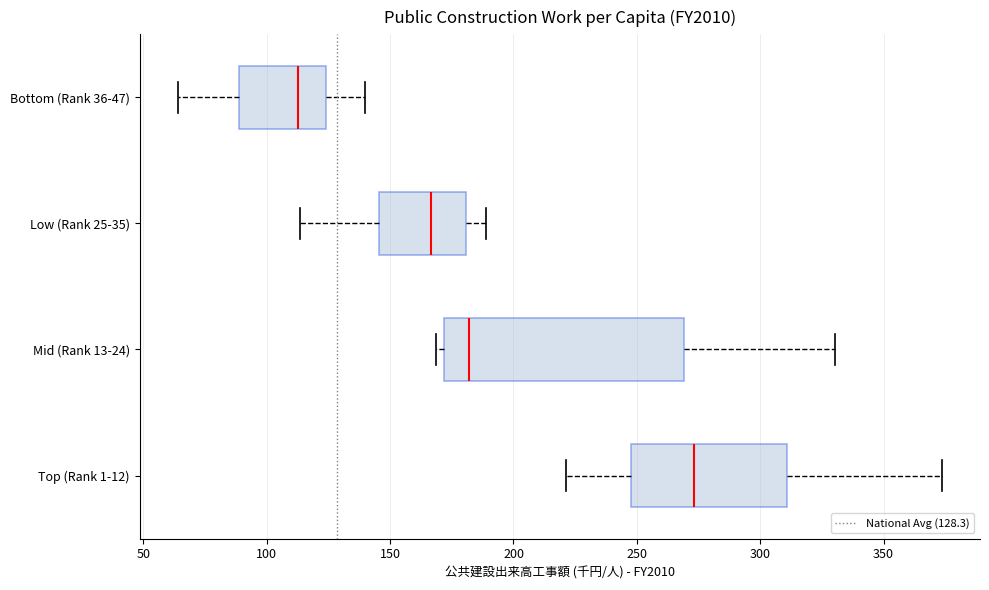

Which box is the widest, from its left edge to its right edge?

Mid (Rank 13-24)